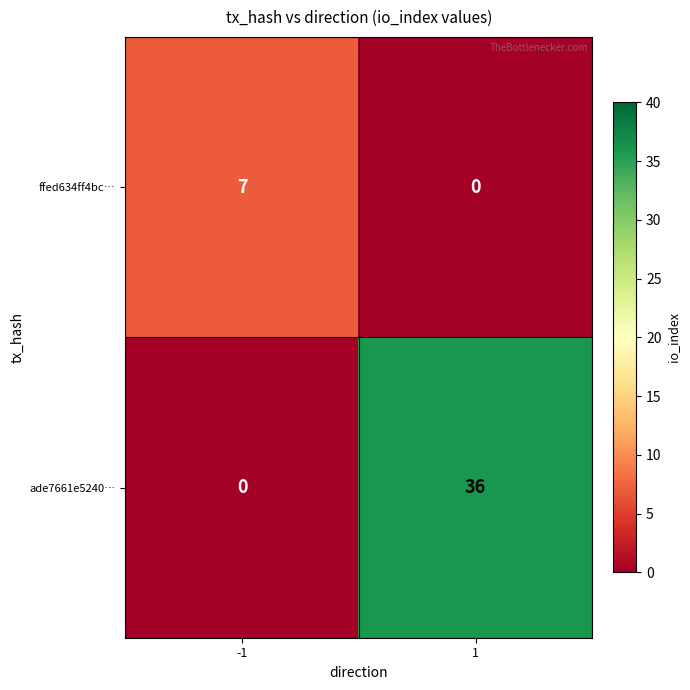

At -1, list the series in order from largest to smallest.

ffed634ff4bc…, ade7661e5240…